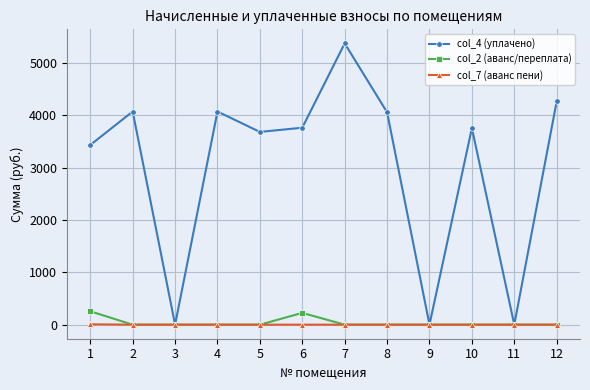

What is the sum of all col_2 (аванс/переплата) values?

479.5